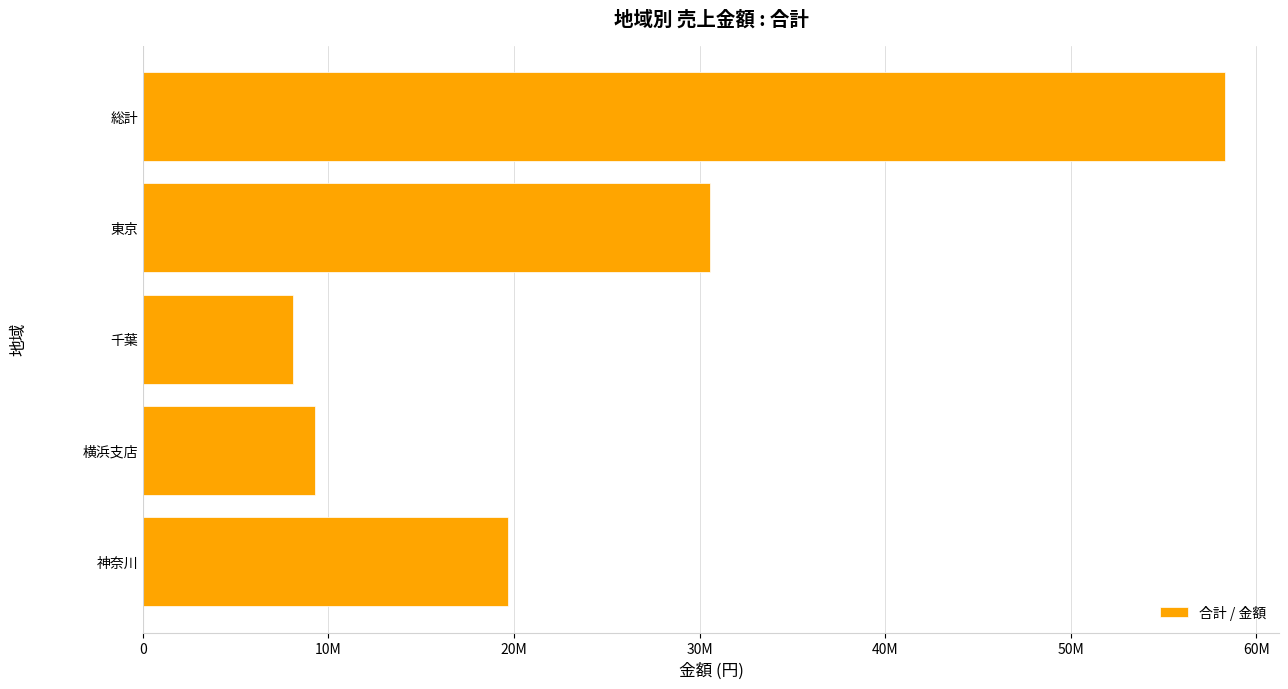

Are the bars horizontal?

Yes